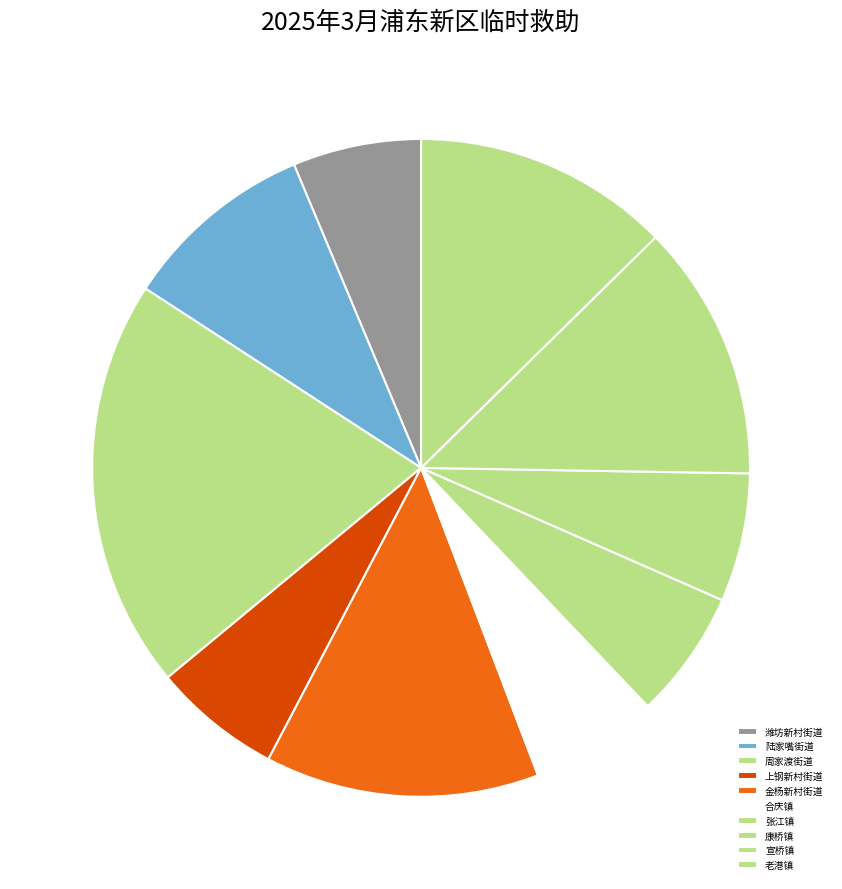

How many slices are in this pie chart?

10